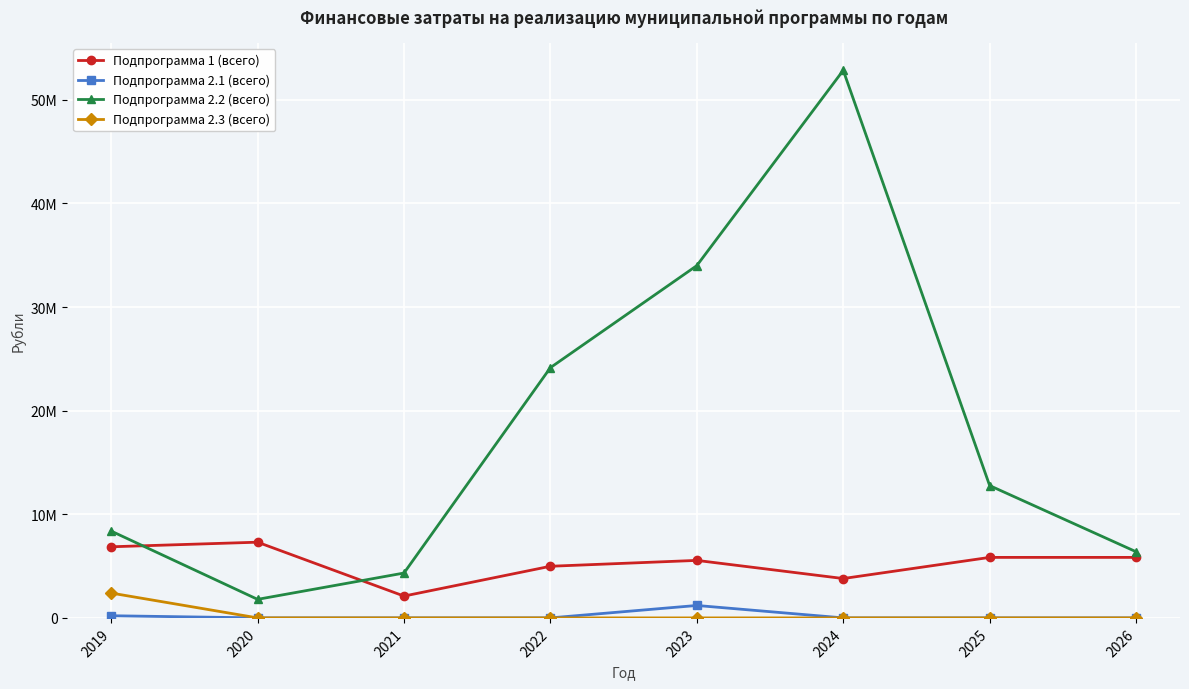

What is the difference between the maximum and minimum values in the Подпрограмма 2.3 (всего) series?

2397500.0